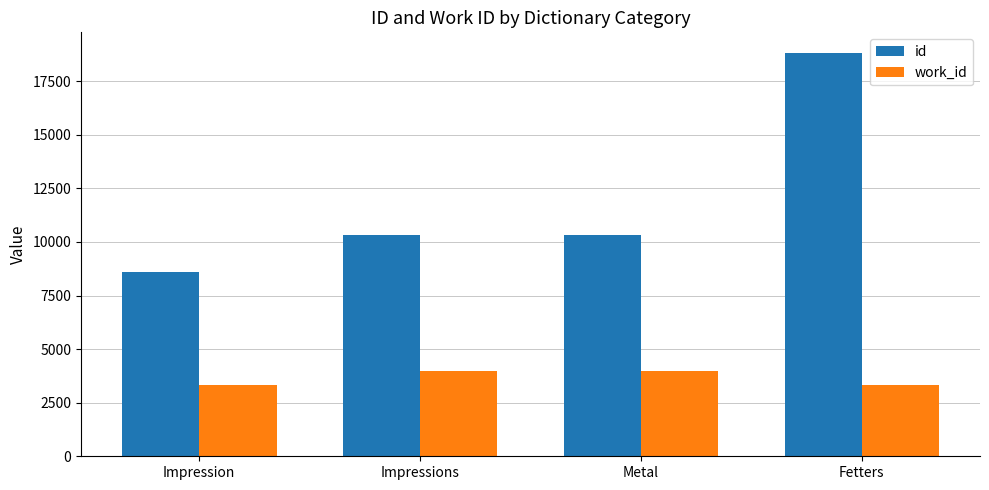

What is the label of the 3rd bar from the right?

Impressions